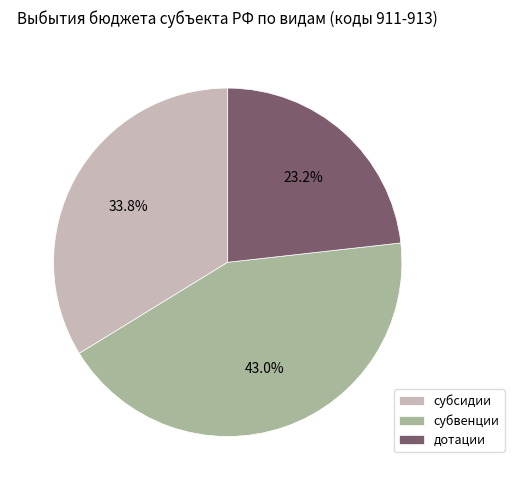

To the nearest percent, what is the combined percentage of дотации and субсидии?

57%